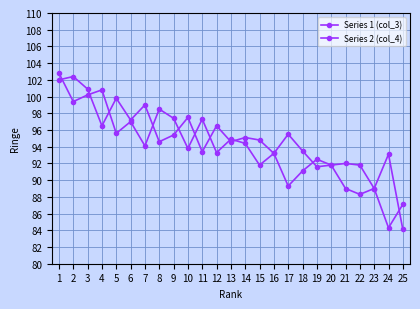

Does the chart have visible grid lines?

Yes